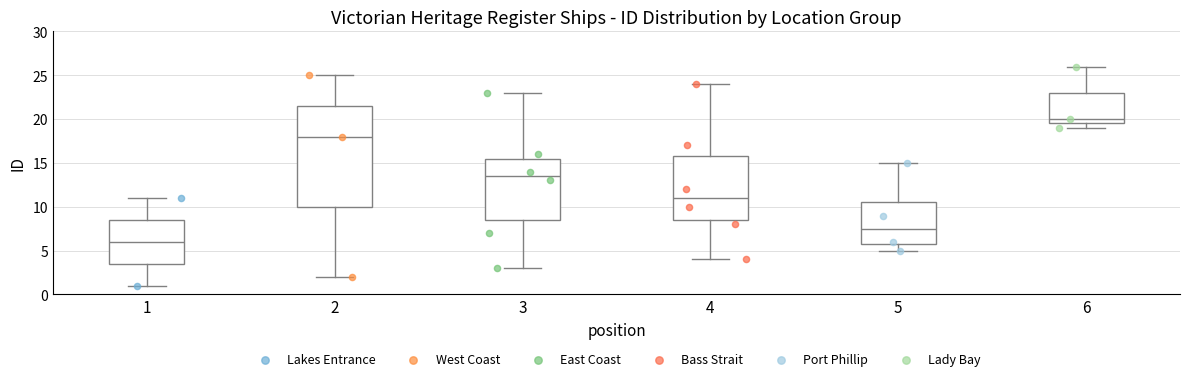

Reading left to right, read every box against the y-axis: the position of its median line, the range the box covers, and the ends of its whiskers. The values are not printed on the chart, so give them approximately, as read against the axis.

1: median 6.0, box 3.5 to 8.5, whiskers 1.0 to 11.0
2: median 18.0, box 10.0 to 21.5, whiskers 2.0 to 25.0
3: median 13.5, box 8.5 to 15.5, whiskers 3.0 to 23.0
4: median 11.0, box 8.5 to 16.0, whiskers 4.0 to 24.0
5: median 7.5, box 6.0 to 10.5, whiskers 5.0 to 15.0
6: median 20.0, box 19.5 to 23.0, whiskers 19.0 to 26.0